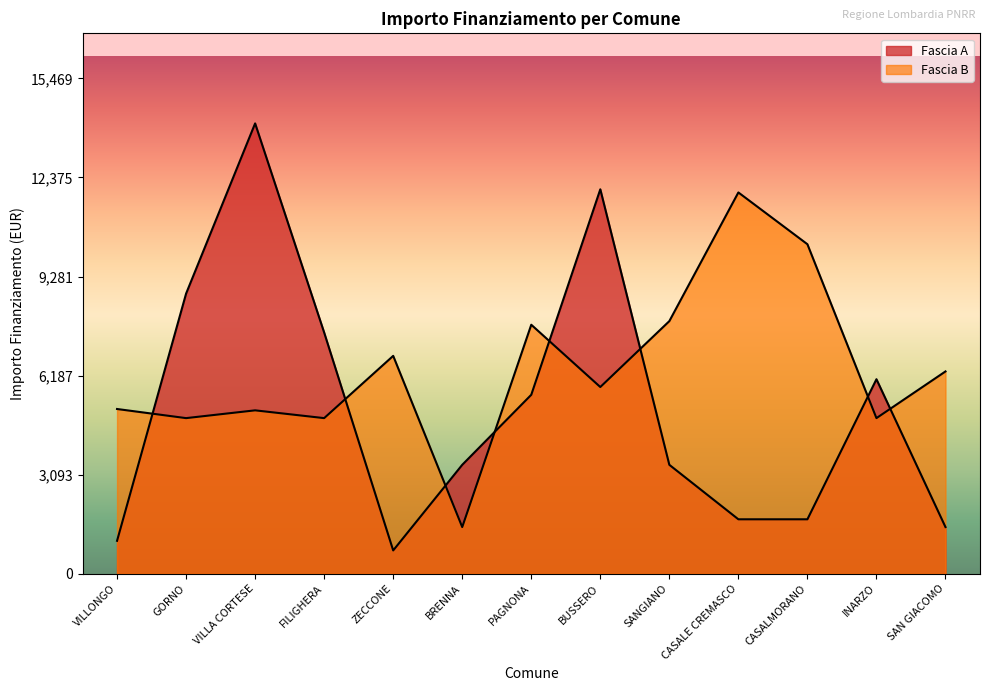

What is the sum of the Fascia B values at VILLA CORTESE and ZECCONE?

11907